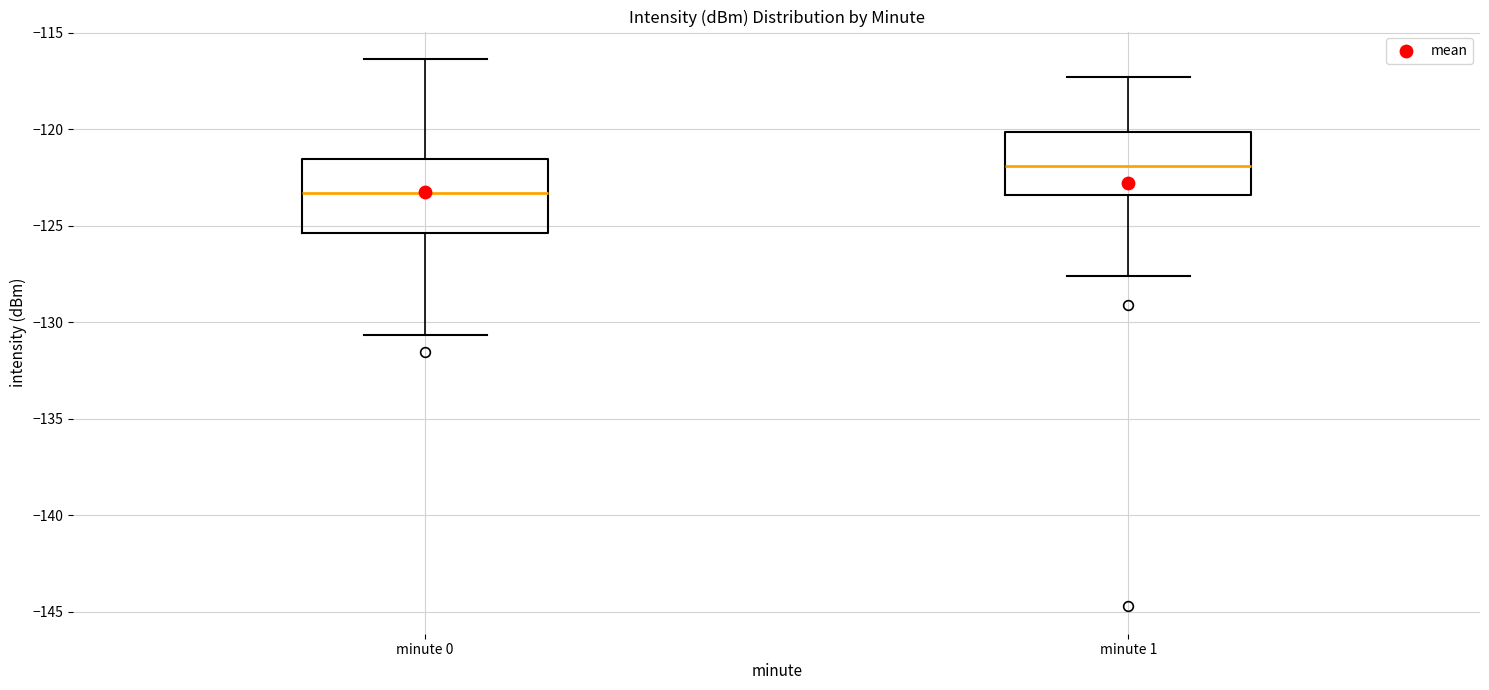

Comparing the boxes themselves (not the whiskers), which one is the tallest?

minute 0